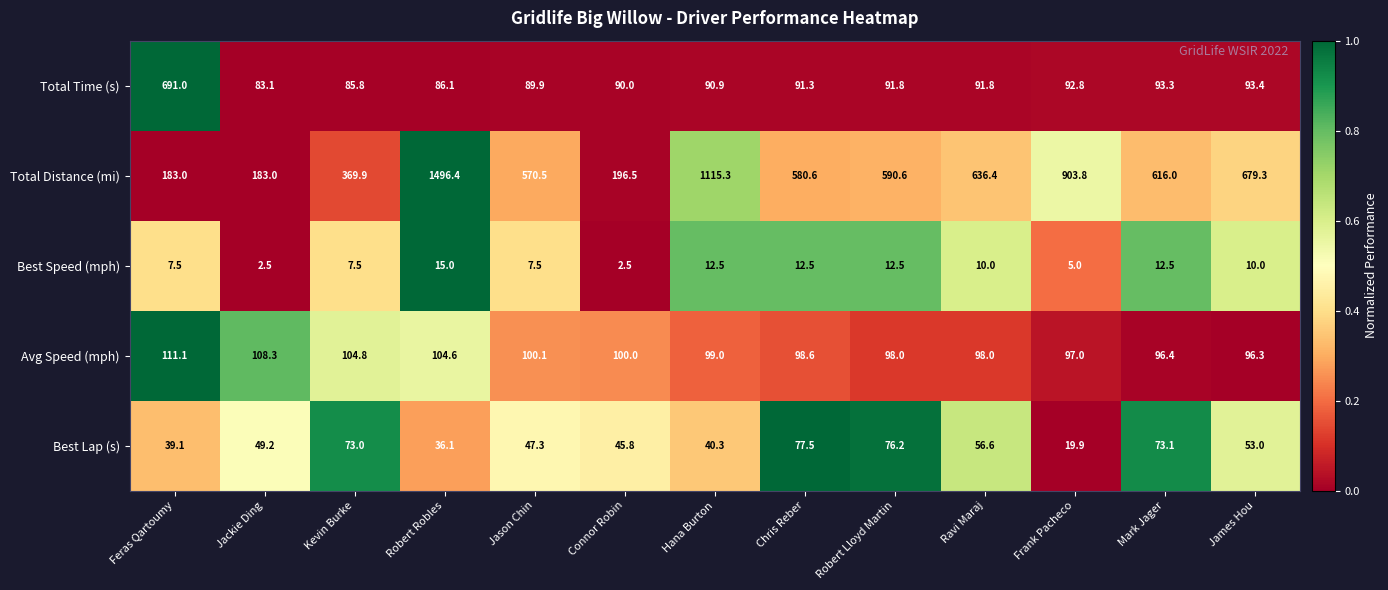

Rank the series at James Hou from highest to lowest value.

Total Distance (mi), Avg Speed (mph), Total Time (s), Best Lap (s), Best Speed (mph)